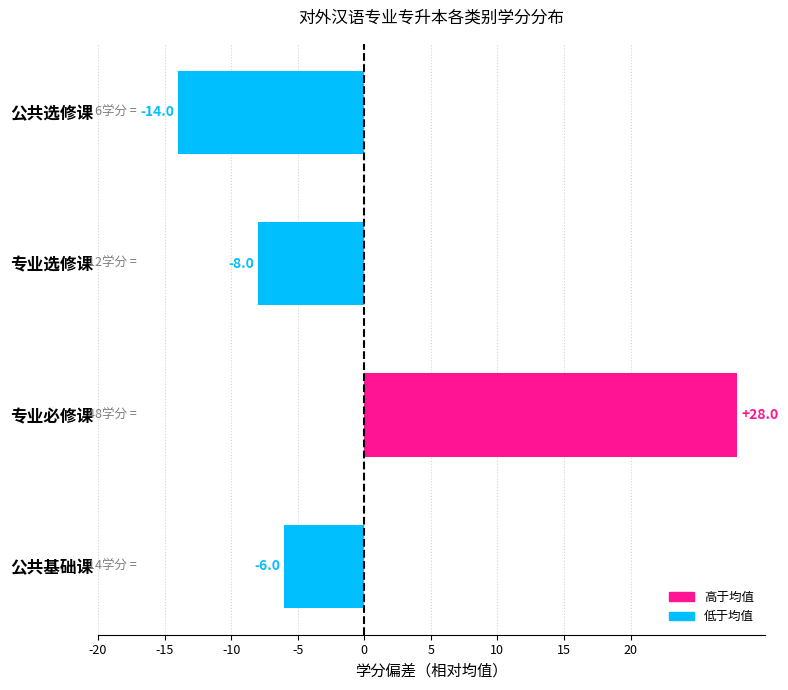

What is the change in value from 公共基础课 to 公共选修课?

-8